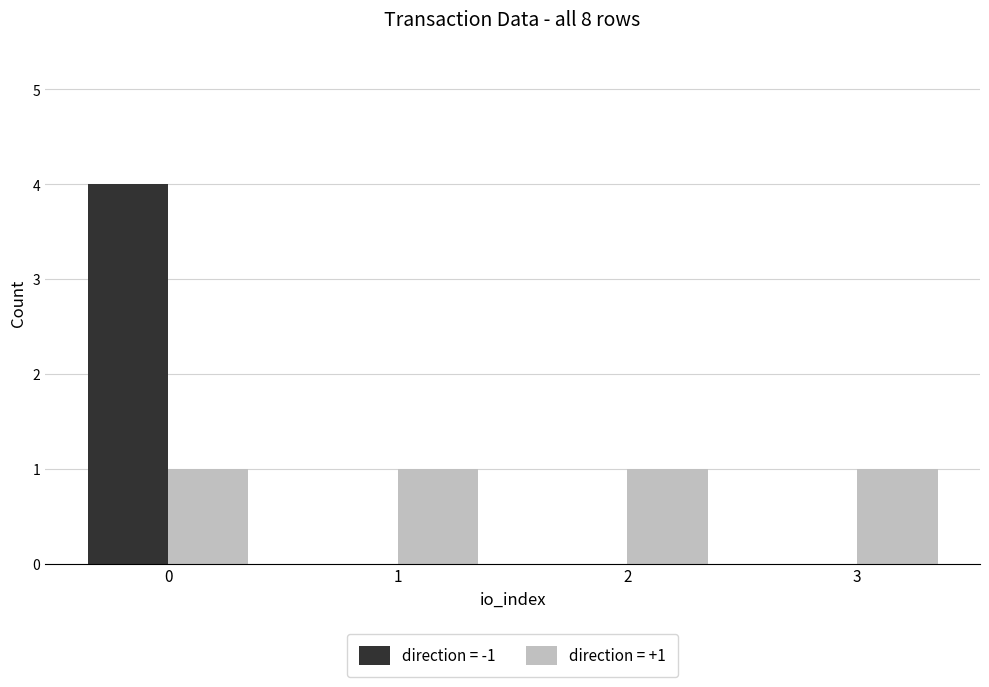

What are all the series names shown in the legend?

direction = -1, direction = +1